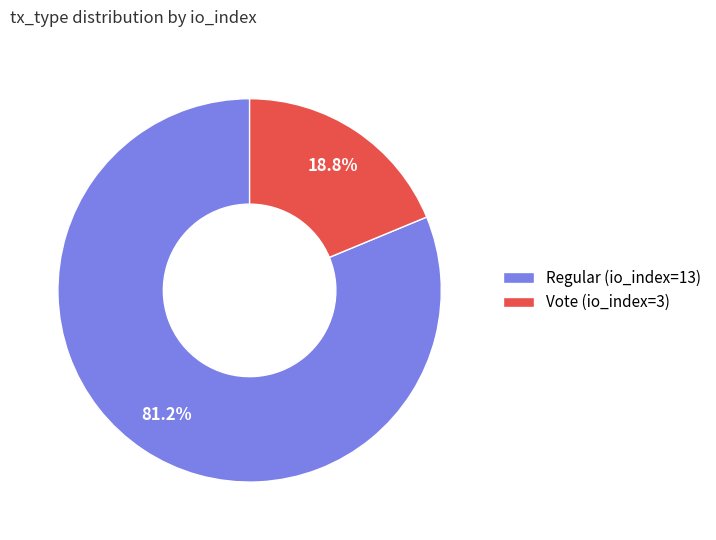

Rank the categories by value from lowest to highest.

Vote (io_index=3), Regular (io_index=13)